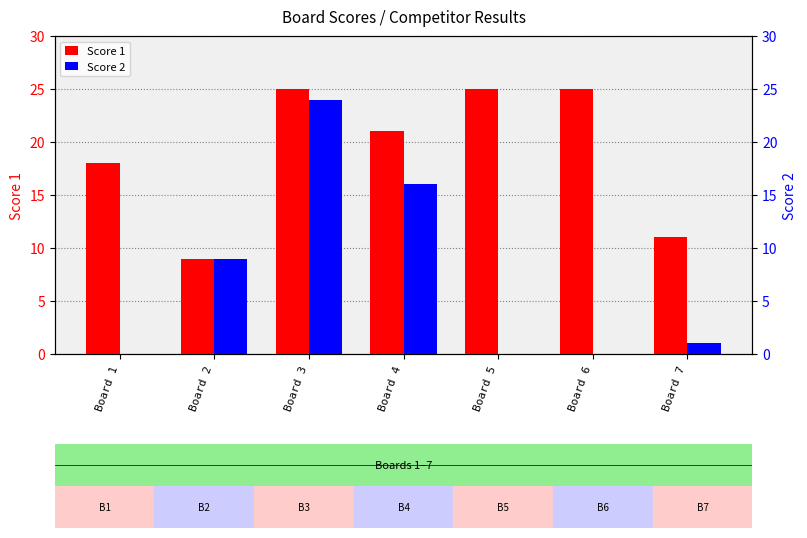

Reading left to right, extract all data points from this chart.

Score 1: Board 1=18	Board 2=9	Board 3=25	Board 4=21	Board 5=25	Board 6=25	Board 7=11
Score 2: Board 1=0	Board 2=9	Board 3=24	Board 4=16	Board 5=0	Board 6=0	Board 7=1